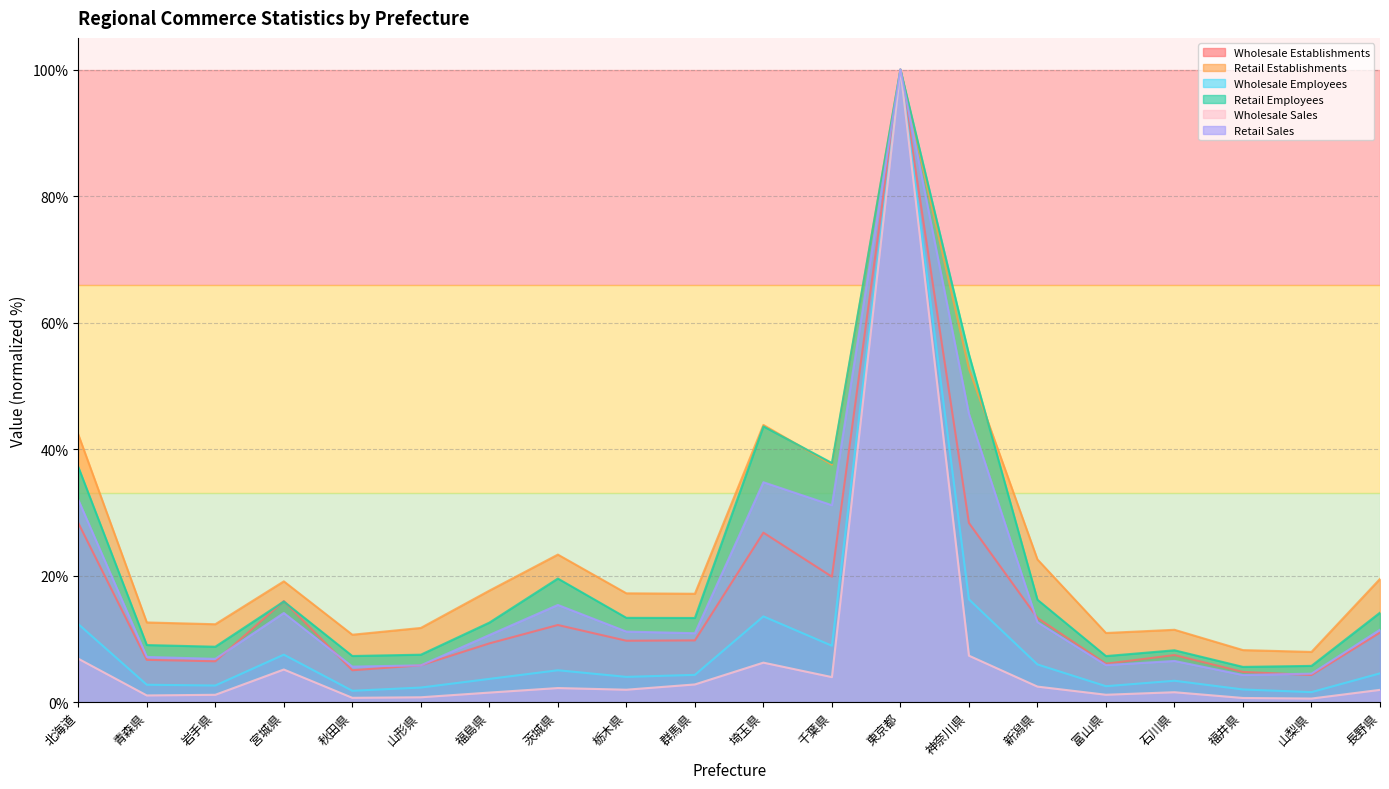

Reading left to right, list all the values displayed in this chart.

Wholesale Establishments: 北海道=28.3	青森県=6.7	岩手県=6.5	宮城県=16.0	秋田県=5.0	山形県=5.8	福島県=9.3	茨城県=12.2	栃木県=9.7	群馬県=9.8	埼玉県=26.8	千葉県=19.8	東京都=100.0	神奈川県=28.3	新潟県=13.3	富山県=6.1	石川県=7.4	福井県=4.8	山梨県=4.3	長野県=11.0
Retail Establishments: 北海道=42.3	青森県=12.6	岩手県=12.3	宮城県=19.1	秋田県=10.7	山形県=11.7	福島県=17.6	茨城県=23.3	栃木県=17.2	群馬県=17.1	埼玉県=43.8	千葉県=37.5	東京都=100.0	神奈川県=52.7	新潟県=22.6	富山県=10.9	石川県=11.4	福井県=8.2	山梨県=7.9	長野県=19.5
Wholesale Employees: 北海道=12.3	青森県=2.8	岩手県=2.6	宮城県=7.5	秋田県=1.8	山形県=2.3	福島県=3.7	茨城県=5.0	栃木県=4.0	群馬県=4.3	埼玉県=13.6	千葉県=8.9	東京都=100.0	神奈川県=16.3	新潟県=6.0	富山県=2.5	石川県=3.4	福井県=2.0	山梨県=1.6	長野県=4.6
Retail Employees: 北海道=37.2	青森県=9.0	岩手県=8.8	宮城県=15.9	秋田県=7.3	山形県=7.5	福島県=12.6	茨城県=19.5	栃木県=13.3	群馬県=13.3	埼玉県=43.6	千葉県=37.8	東京都=100.0	神奈川県=55.0	新潟県=16.2	富山県=7.3	石川県=8.2	福井県=5.6	山梨県=5.7	長野県=14.1
Wholesale Sales: 北海道=6.9	青森県=1.1	岩手県=1.2	宮城県=5.2	秋田県=0.7	山形県=0.8	福島県=1.5	茨城県=2.2	栃木県=2.0	群馬県=2.8	埼玉県=6.3	千葉県=4.0	東京都=100.0	神奈川県=7.4	新潟県=2.5	富山県=1.2	石川県=1.6	福井県=0.7	山梨県=0.6	長野県=1.9
Retail Sales: 北海道=32.0	青森県=7.2	岩手県=6.8	宮城県=14.1	秋田県=5.6	山形県=5.8	福島県=10.6	茨城県=15.4	栃木県=11.2	群馬県=10.9	埼玉県=34.8	千葉県=31.1	東京都=100.0	神奈川県=45.6	新潟県=12.7	富山県=5.9	石川県=6.5	福井県=4.3	山梨県=4.5	長野県=11.5